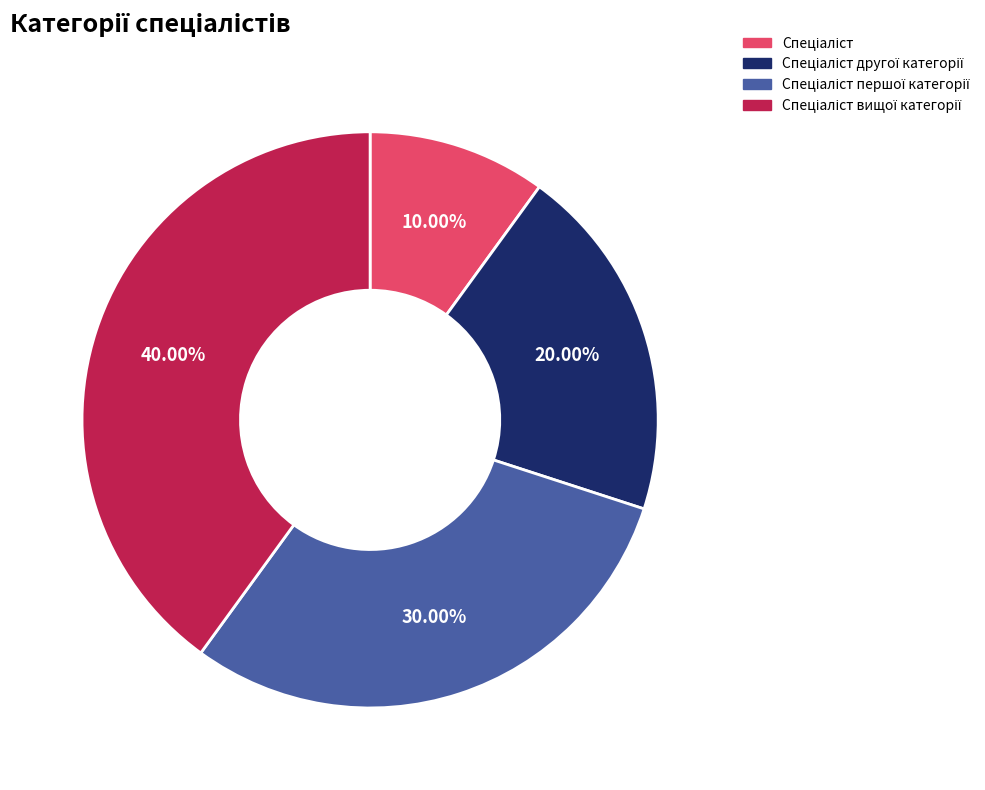

How many slices are in this pie chart?

4